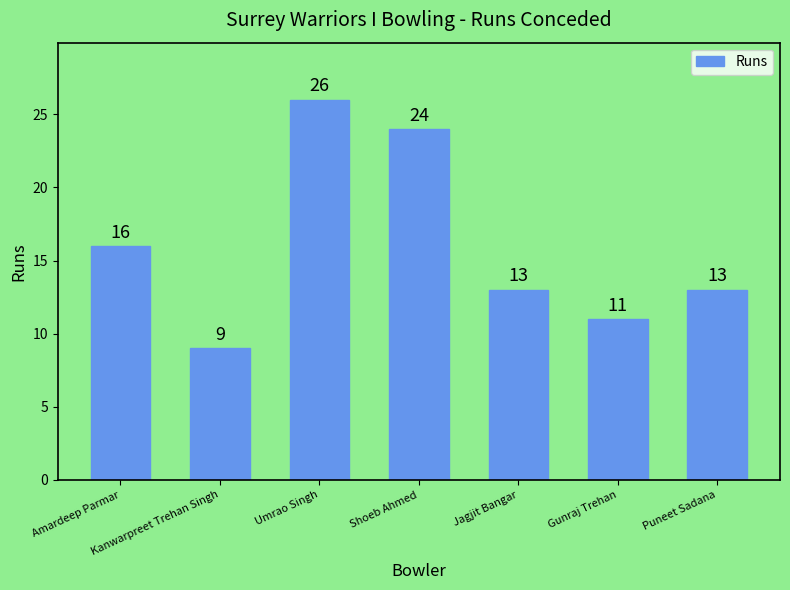

True or false: the data shows 12 at Kanwarpreet Trehan Singh.

False